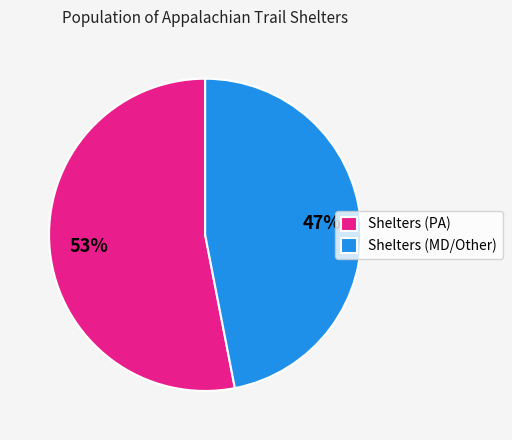

To the nearest percent, what is the difference between the largest and smallest slice percentages?

6%